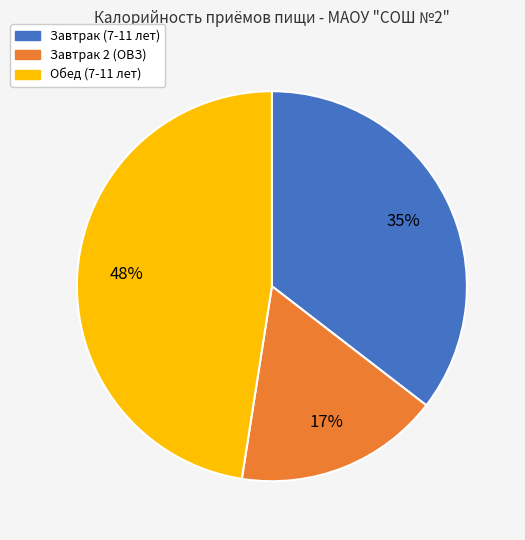

What is the smallest slice in the pie chart?

Завтрак 2 (ОВЗ)